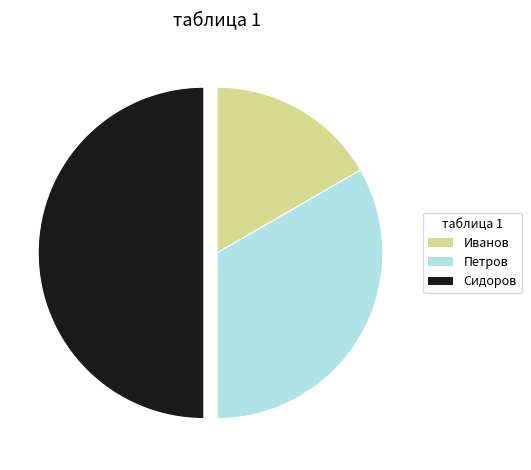

Which has a higher value, Петров or Сидоров?

Сидоров